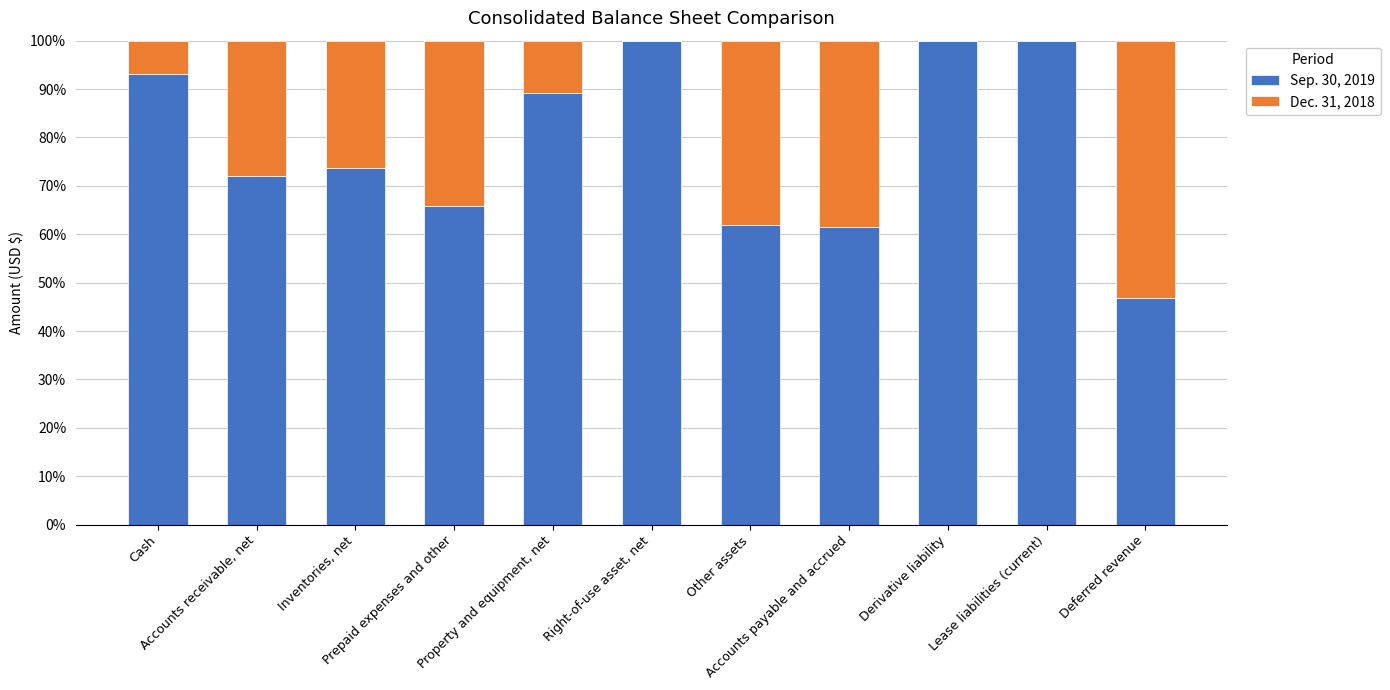

What is the sum of all Sep. 30, 2019 values?

863.8